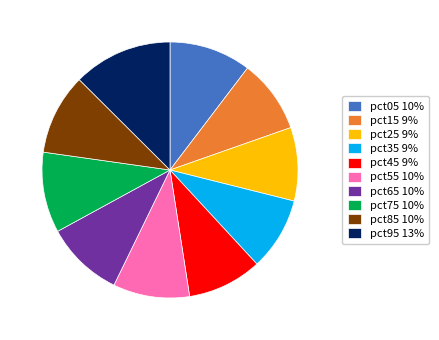

The pct95 13% slice represents 13% of the pie. True or false?

True